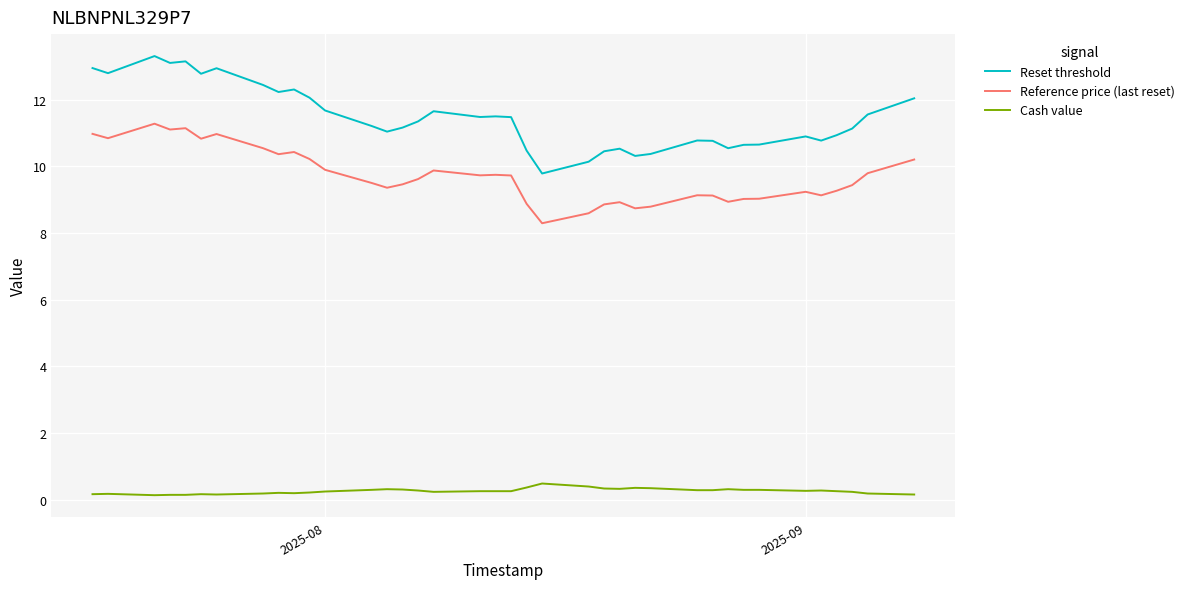

List the series in order of their peak value, lowest first.

Cash value, Reference price (last reset), Reset threshold